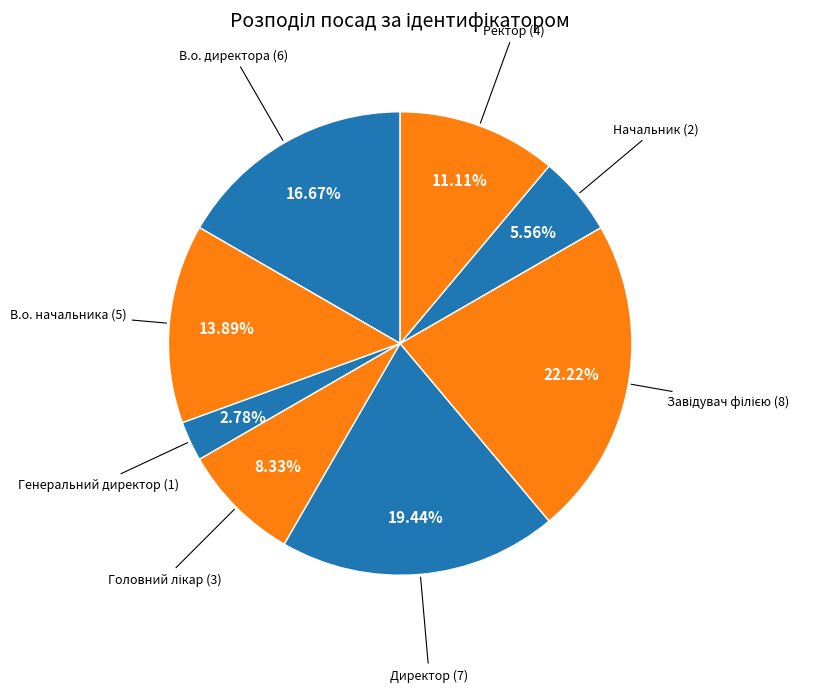

The Директор slice represents 32% of the pie. True or false?

False